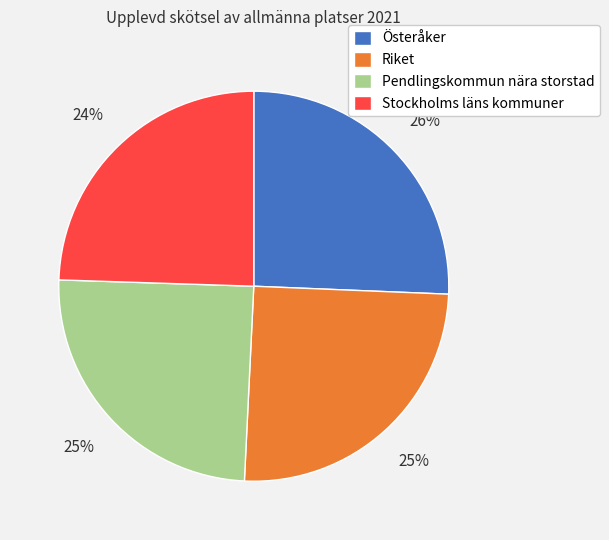

Is it true that Riket is 25% of the pie?

True